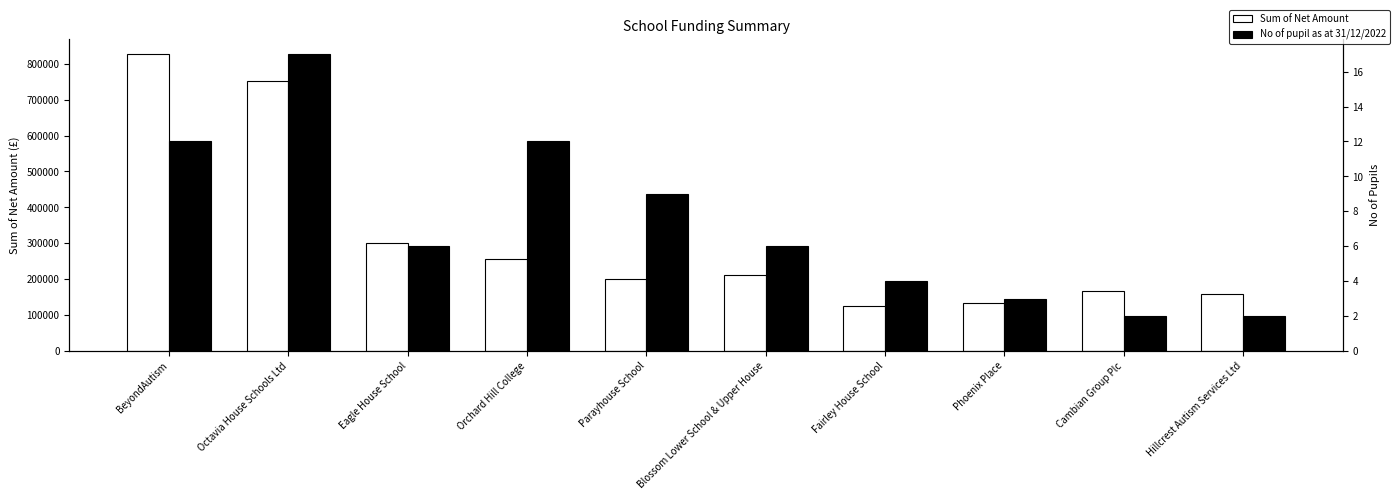

The value of No of pupil as at 31/12/2022 at Hillcrest Autism Services Ltd is 1.3. True or false?

False